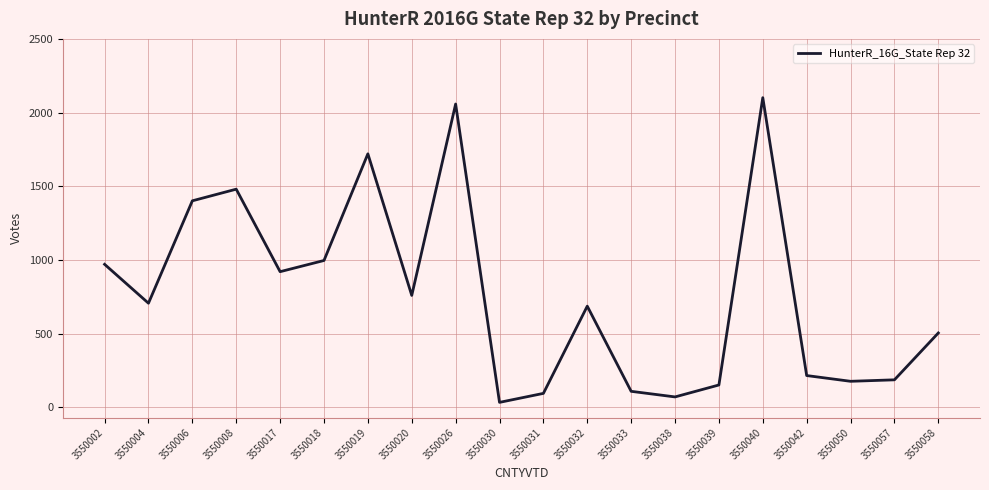

What is the difference between the maximum and minimum values?

2068